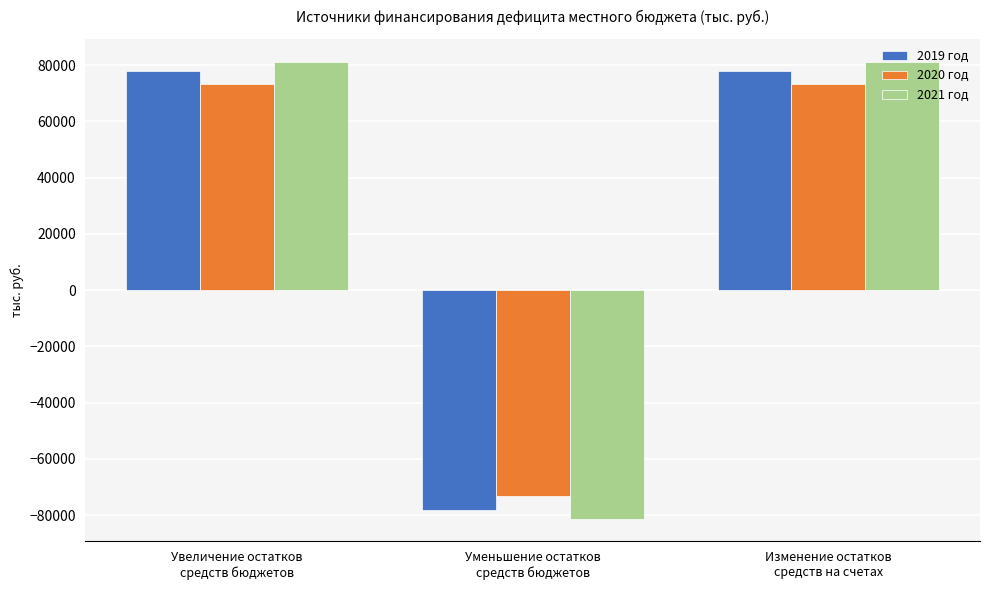

What are all the series names shown in the legend?

2019 год, 2020 год, 2021 год